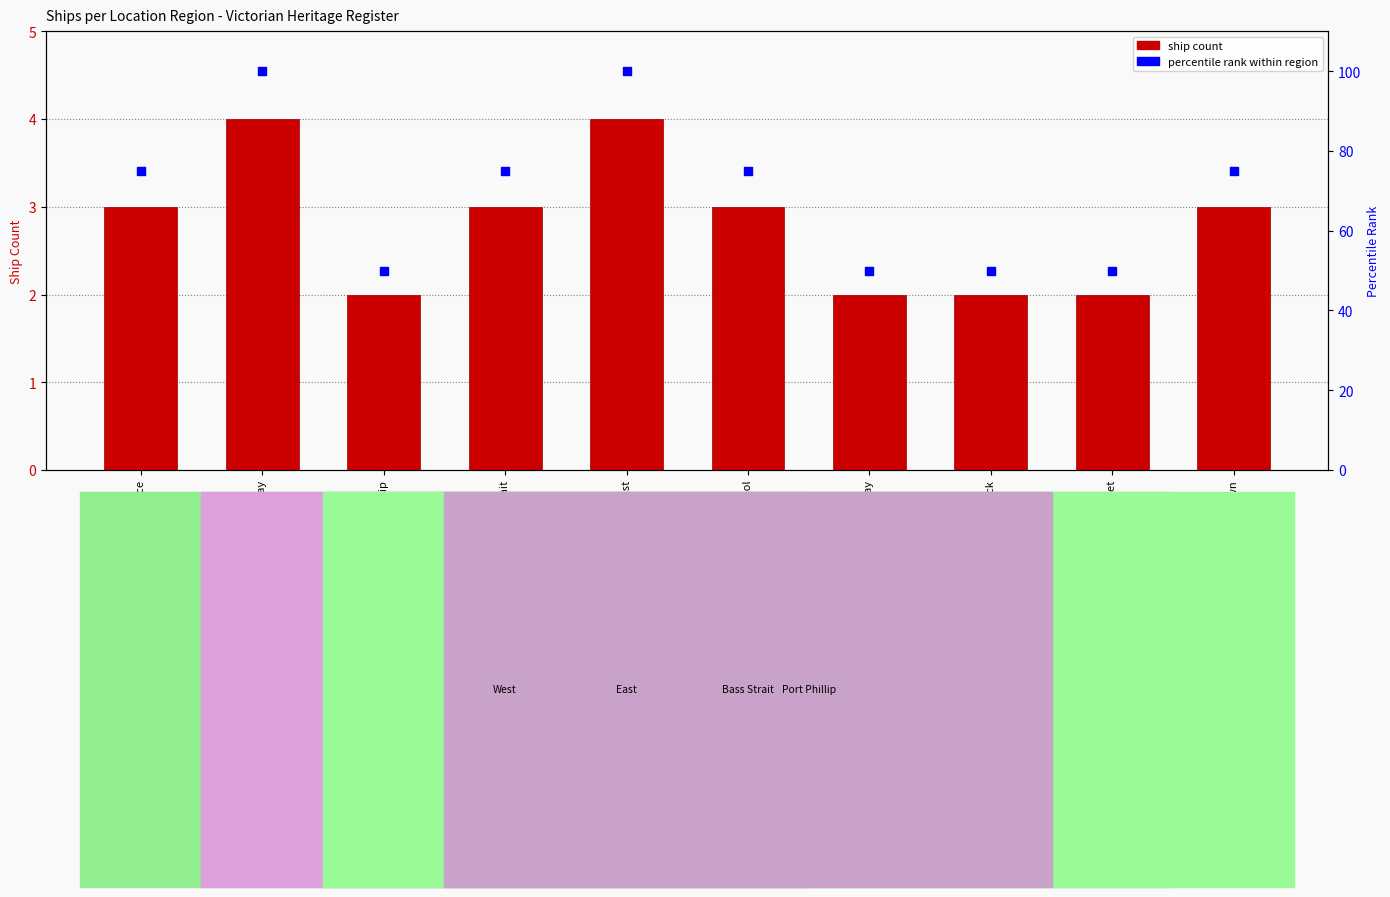

Which series contains the lowest Y value?

ship count